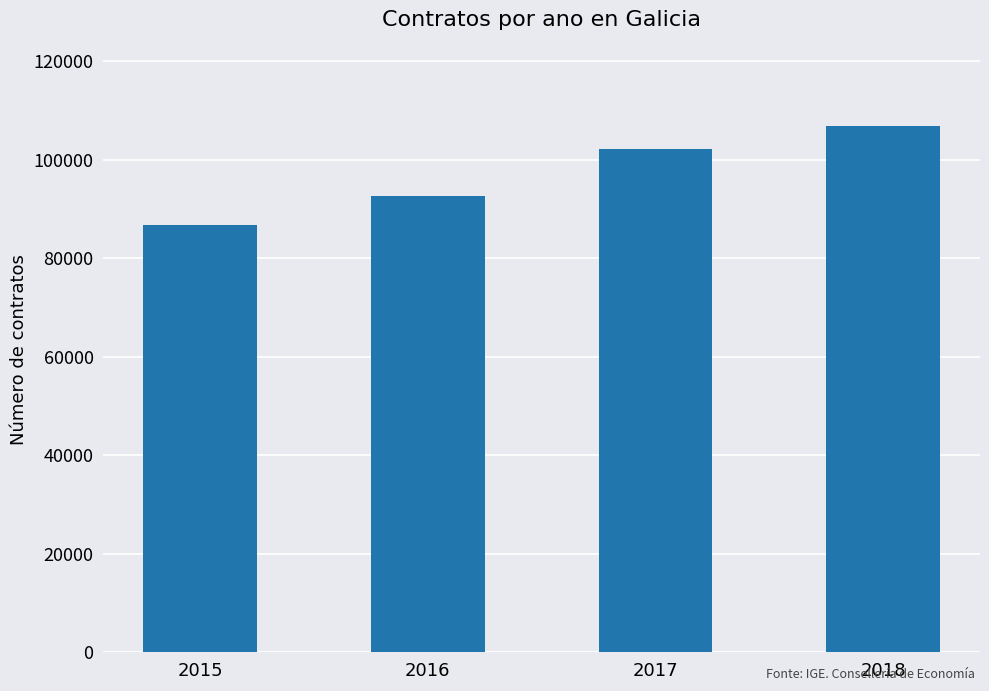

What is the difference between the values at 2015 and 2016?

5905